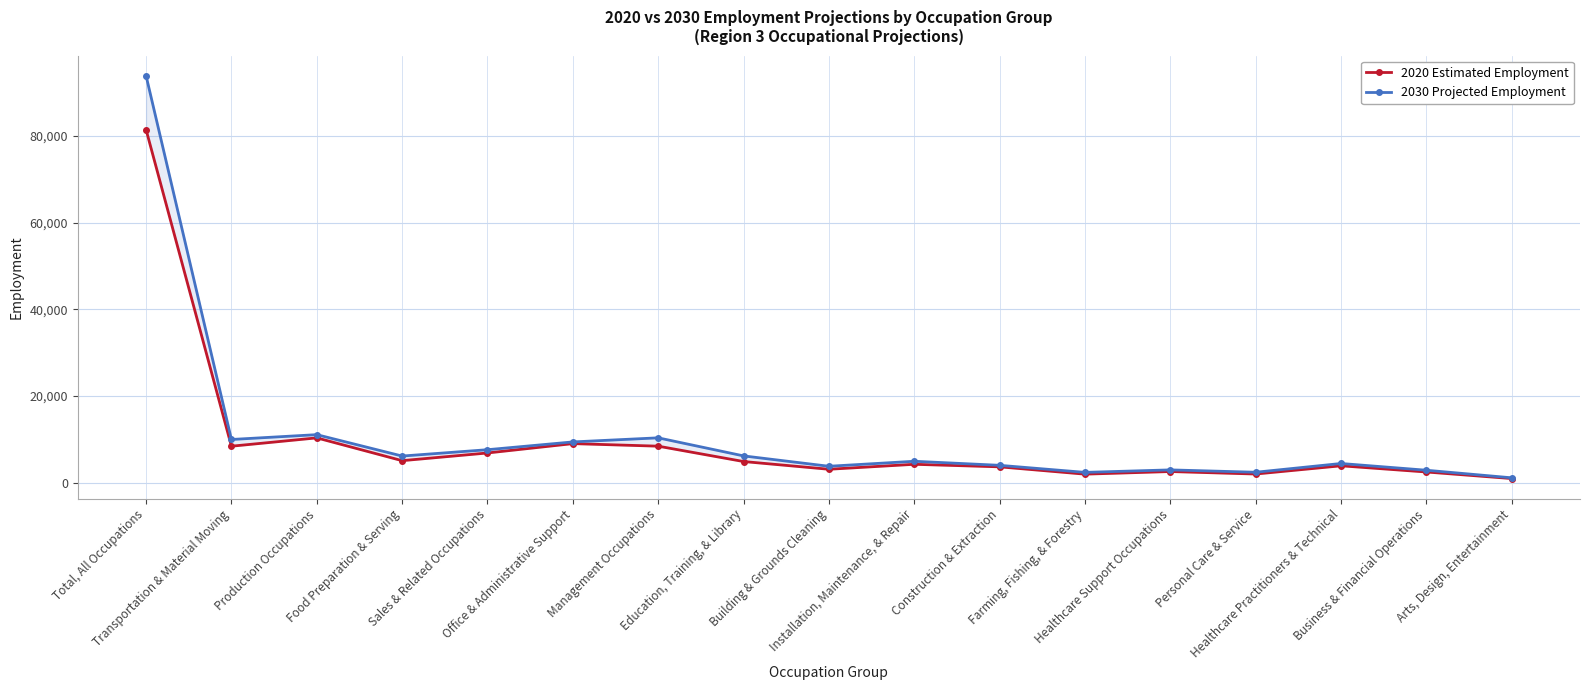

What position from the right is Healthcare Practitioners & Technical?

3